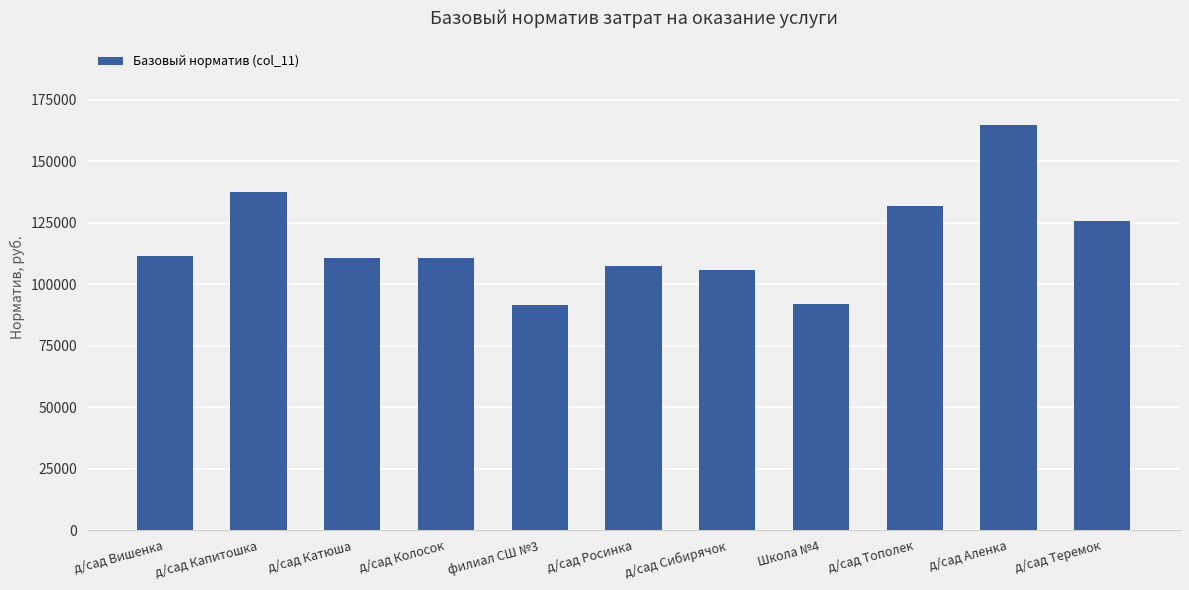

What is the difference between the second highest and minimum values?

45859.6